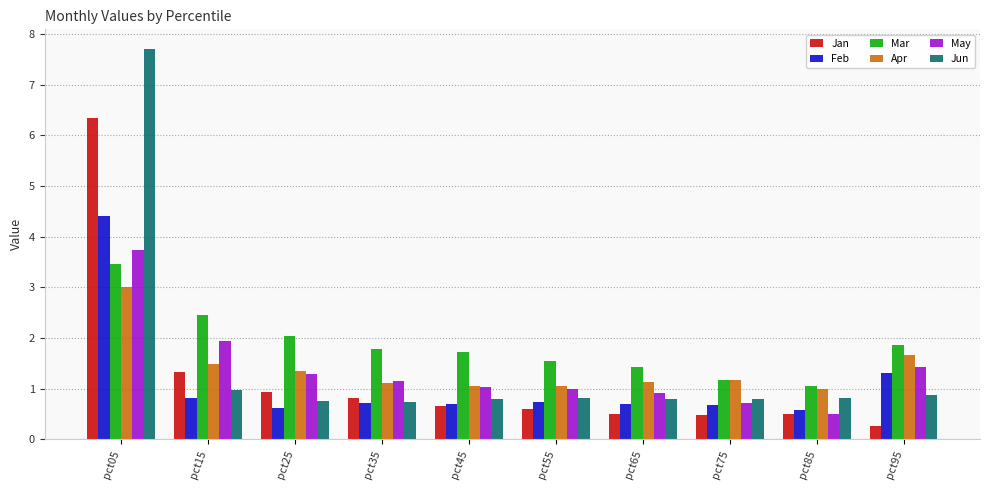

The value of Jun at pct15 is 1.5. True or false?

False